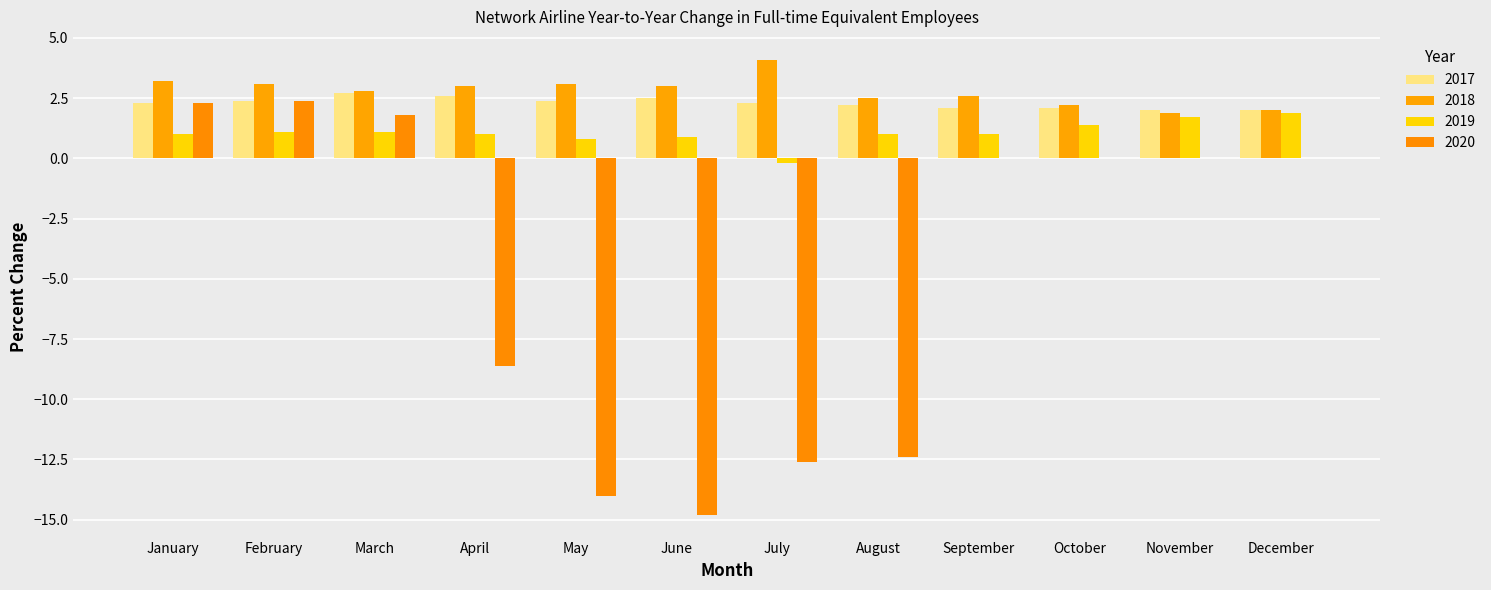

What is the greatest value displayed?

4.1